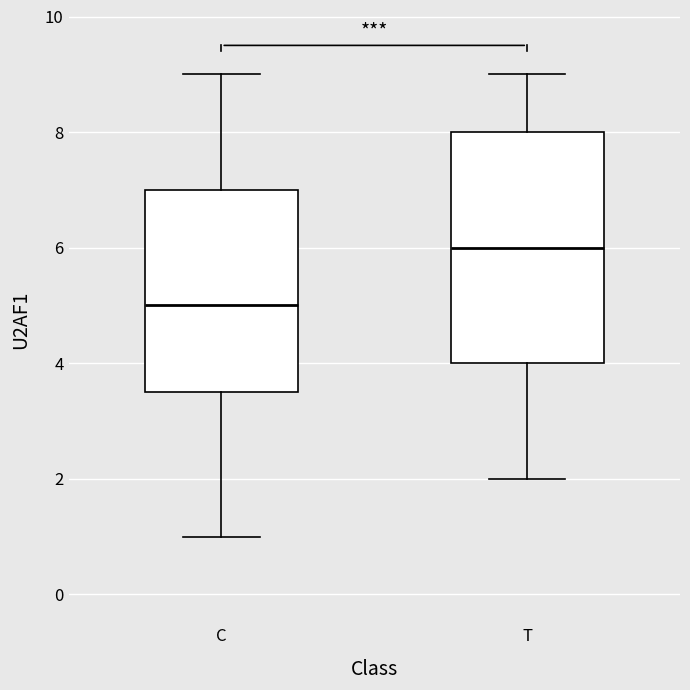

Reading left to right, transcribe this box plot: for each box, give where its median line is, the range the box spans, and where its two whiskers end, as read against the y-axis. The values are not printed on the chart, so give them approximately, as read against the axis.

C: median 5.0, box 3.6 to 7.0, whiskers 1.0 to 9.0
T: median 6.0, box 4.0 to 8.0, whiskers 2.0 to 9.0